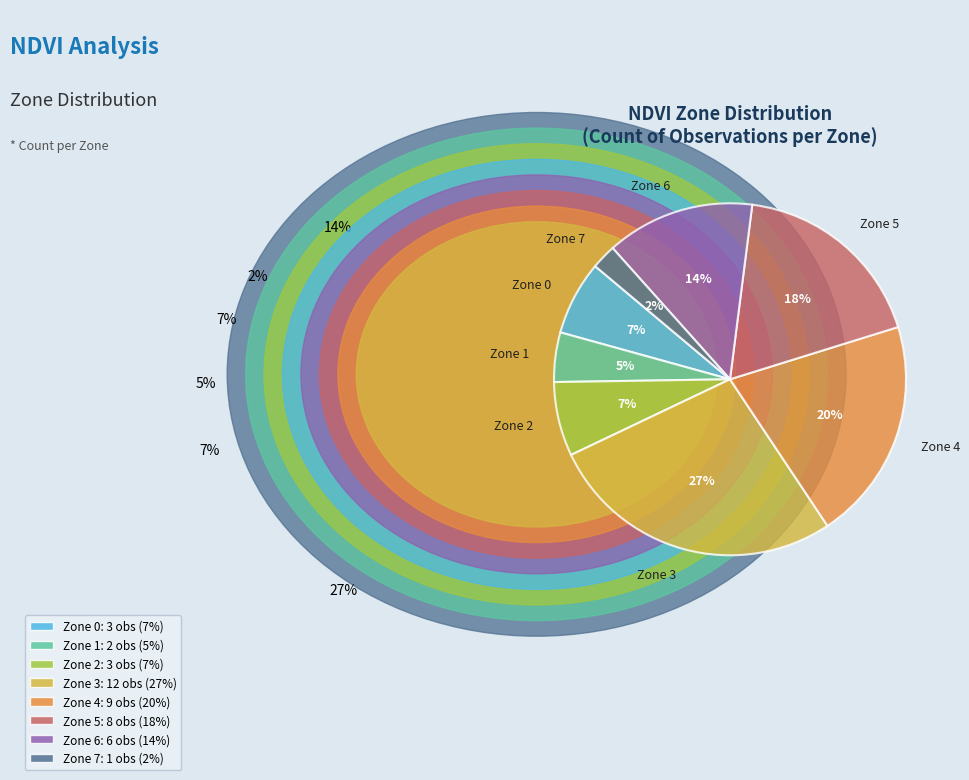

Is there a majority slice in this chart?

No